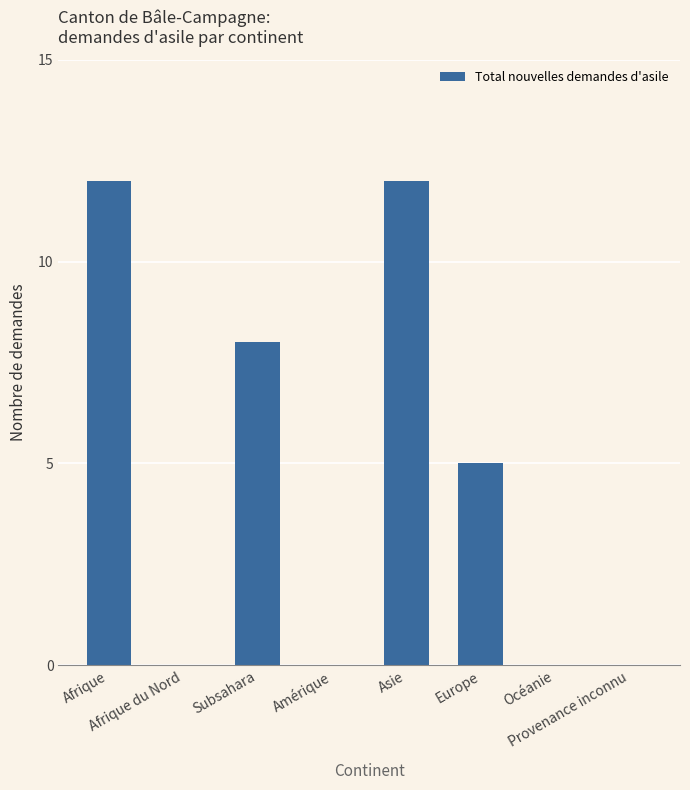

What is the sum of all values?

37